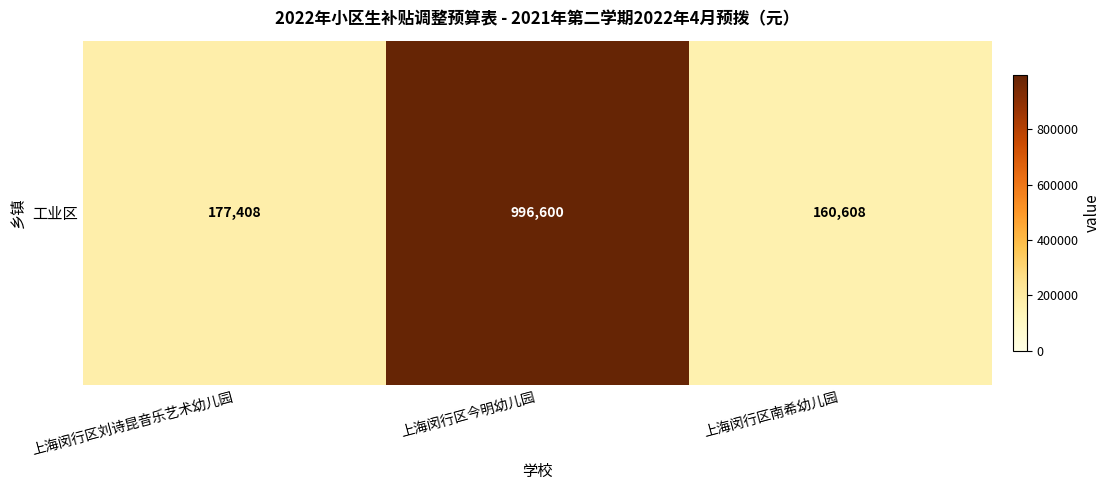

Reading left to right, extract all data points from this chart.

上海闵行区刘诗昆音乐艺术幼儿园=177408	上海闵行区今明幼儿园=996600	上海闵行区南希幼儿园=160608